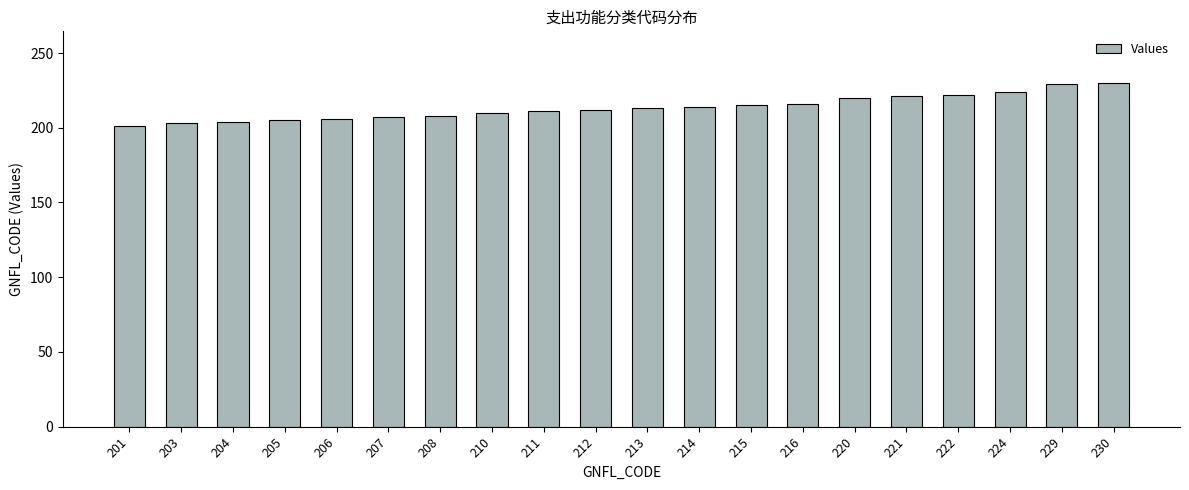

Approximately how many times larger is the value at 212 compared to 208?

1.0